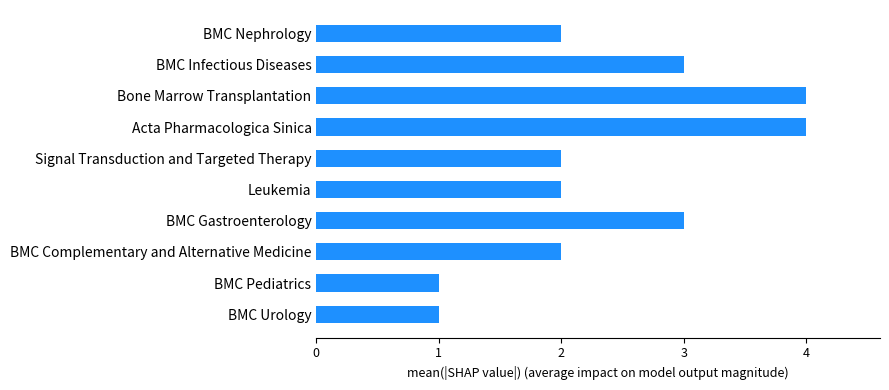

What is the ratio of the value at BMC Urology to the value at BMC Gastroenterology?

0.3